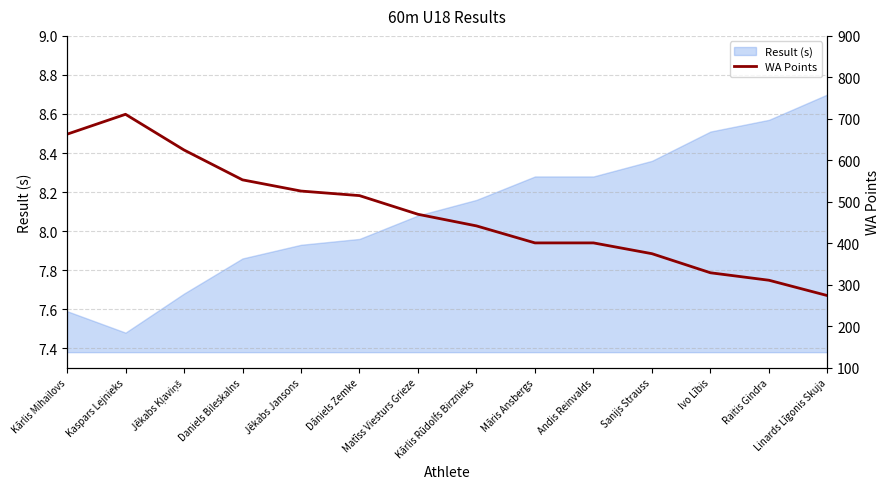

What is the value of the 11th point from the left?

375